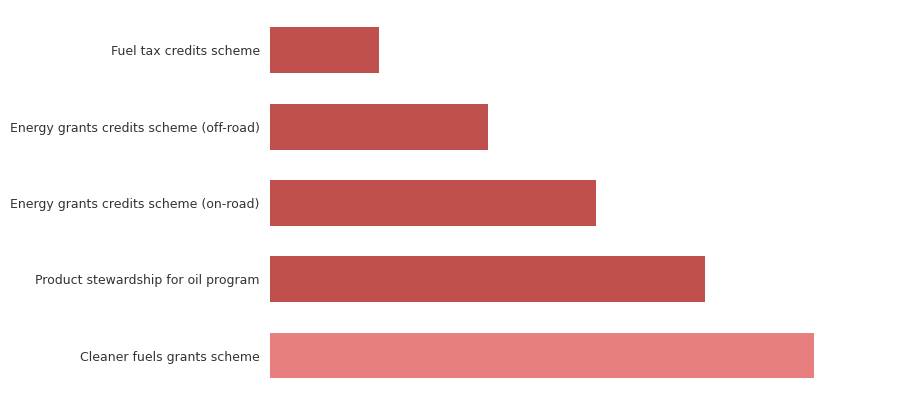

Does the chart contain any negative values?

No